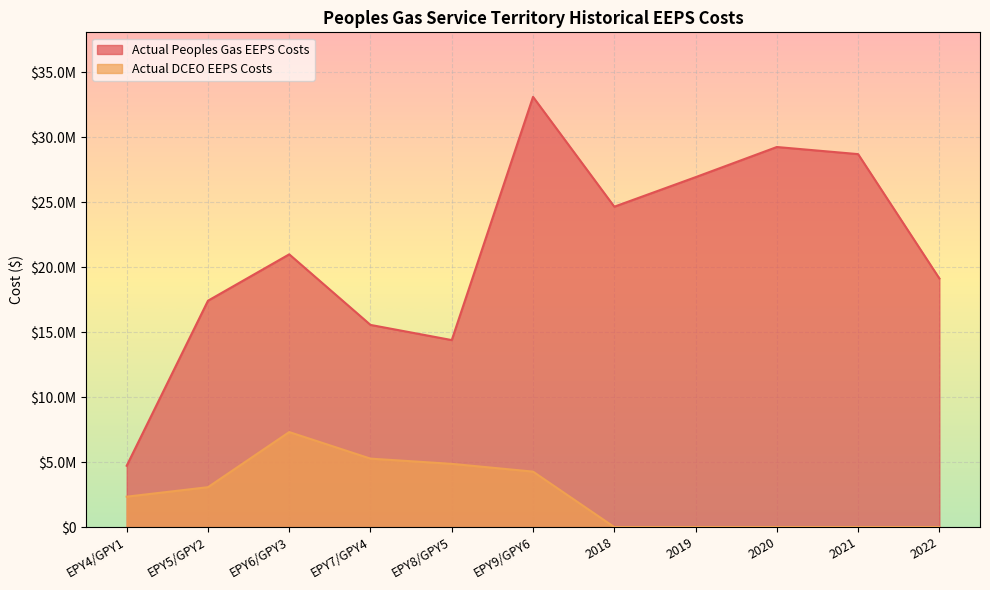

True or false: Actual Peoples Gas EEPS Costs and Actual DCEO EEPS Costs cross at least once.

False